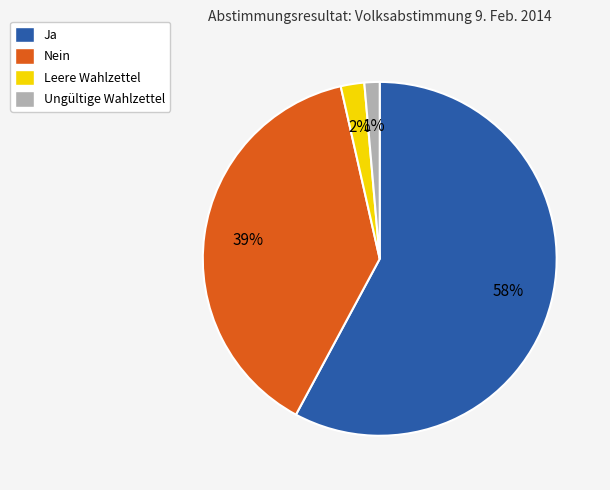

To the nearest percent, what is the combined percentage of Ja and Ungültige Wahlzettel?

59%